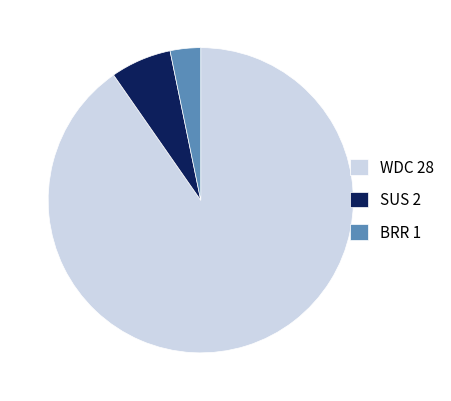

True or false: WDC accounts for 83% of the total.

False